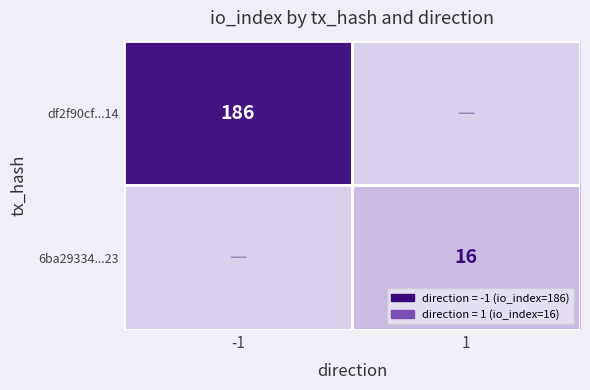

Is it true that 6ba29334...23 equals 16 at 1?

True